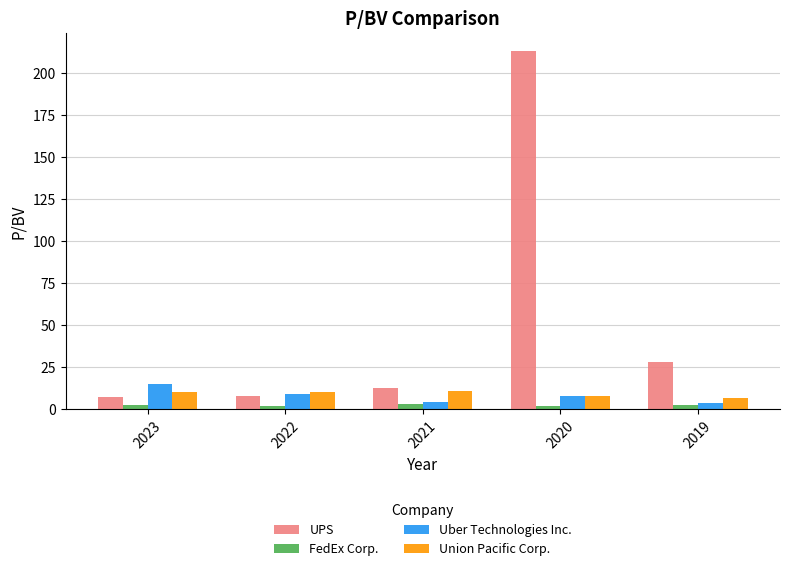

True or false: Uber Technologies Inc. has a value of 15.0 at 2023.

True